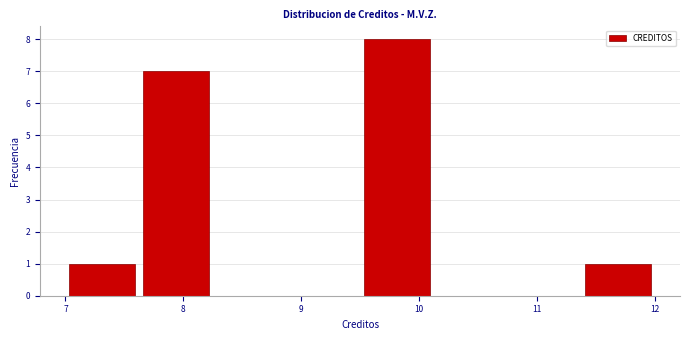

Reading left to right, list every bar in this chart as the range it spans on the x-axis followed by its height. Neither the bar edges nor the heights are printed on the chart, so give them approximately, as read against the axes.

7.0 to 7.6: 1
7.6 to 8.3: 7
8.3 to 8.9: 0
8.9 to 9.5: 0
9.5 to 10.1: 8
10.1 to 10.8: 0
10.8 to 11.4: 0
11.4 to 12.0: 1